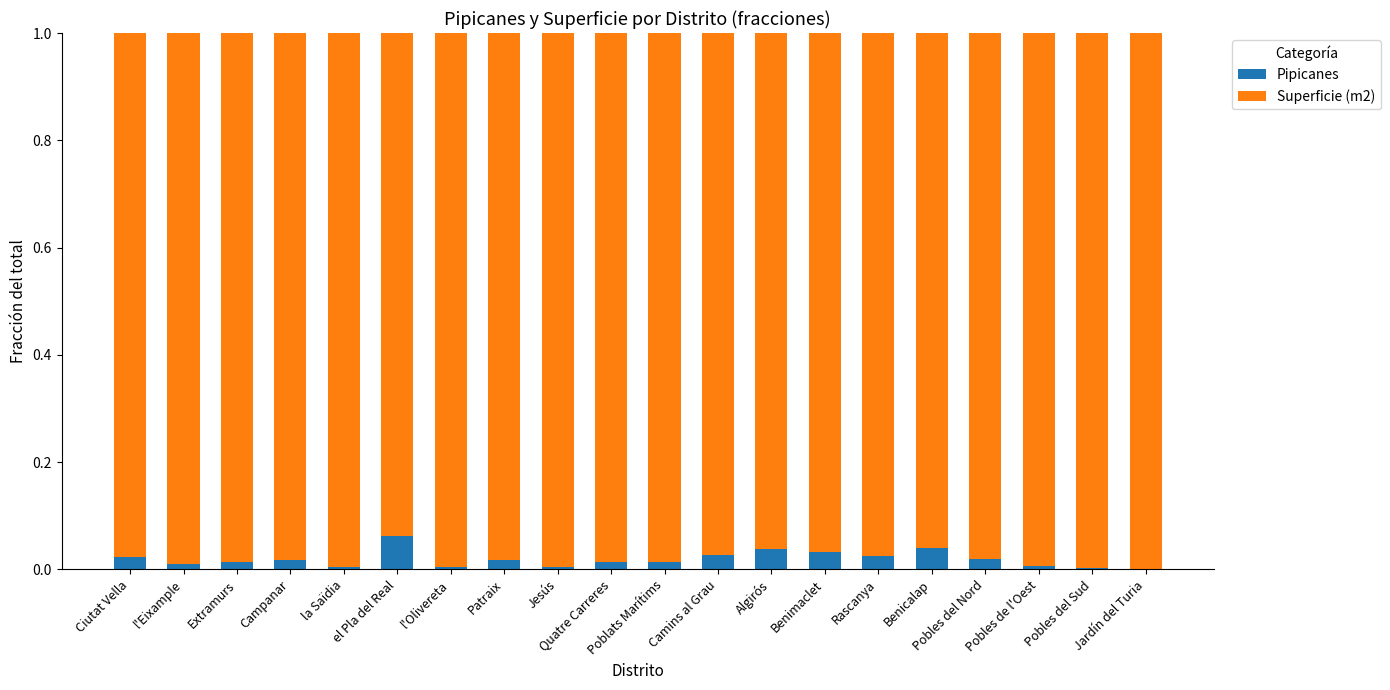

Is it true that Pipicanes equals 0.0 at Benicalap?

True